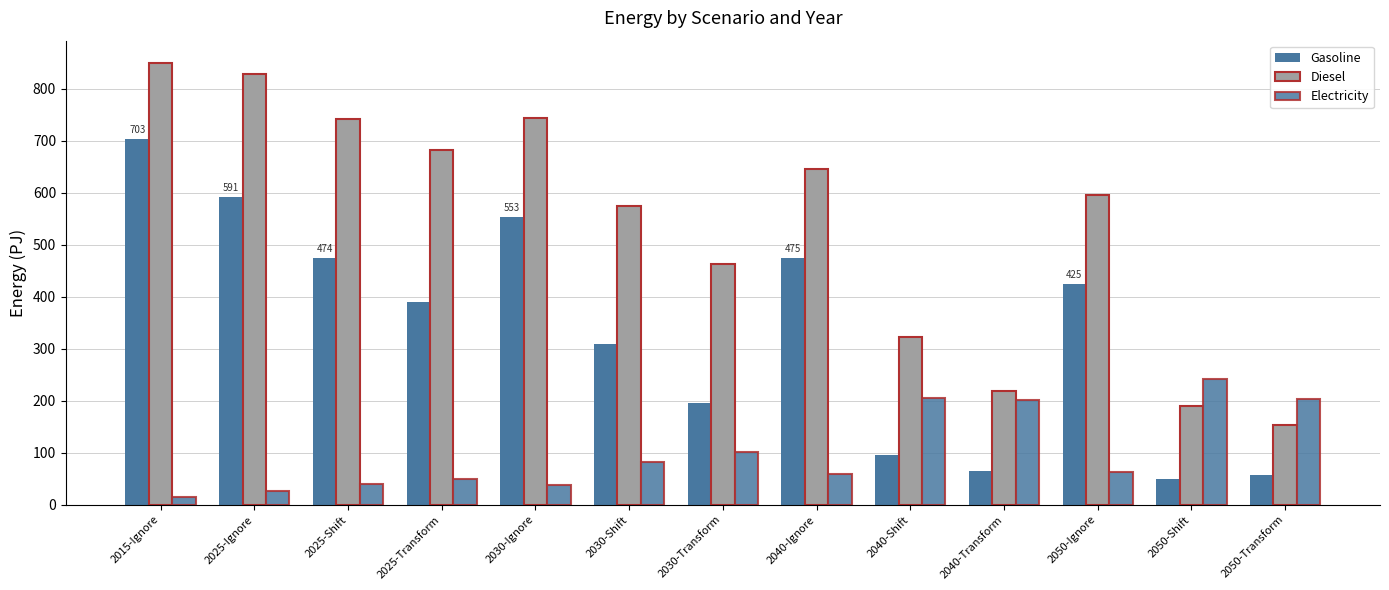

How many categories are shown in the chart?

13